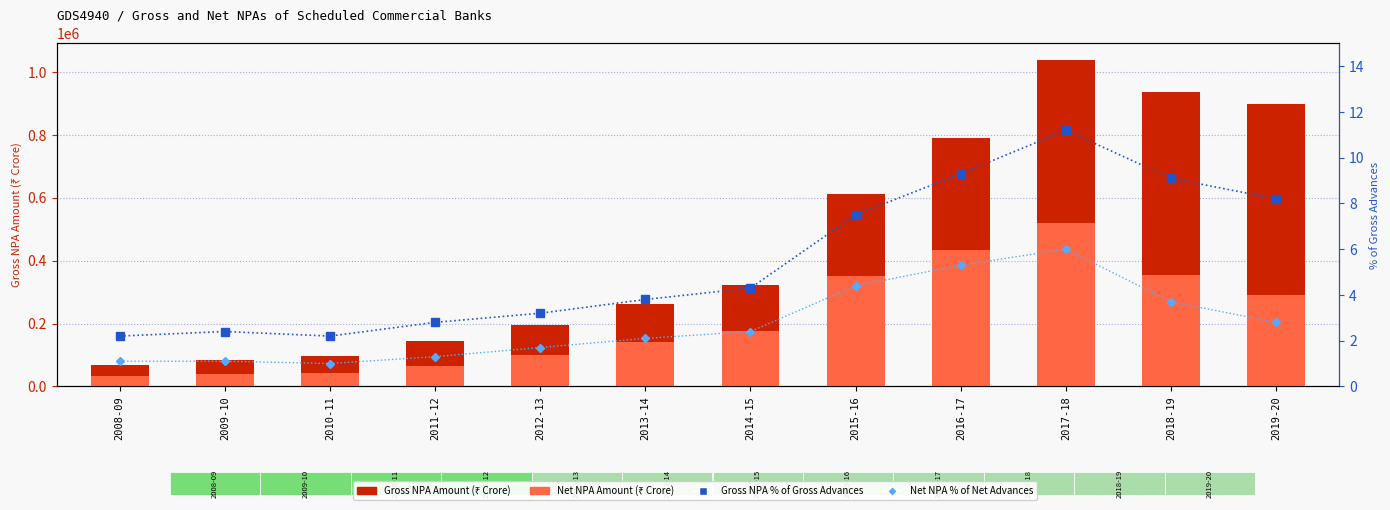

Reading left to right, list all the values displayed in this chart.

Gross NPA Amount (₹ Crore): 68328.0	84698.0	97973.0	142903.0	194053.0	263362.0	323335.0	611947.0	791791.0	1039679.0	936474.0	899803.0
Net NPA Amount (₹ Crore): 31564.0	38723.0	41799.0	65205.0	98693.0	142421.0	175841.0	349814.0	433121.0	520838.0	355068.0	289531.0
Gross NPA % of Gross Advances: 2.2	2.4	2.2	2.8	3.2	3.8	4.3	7.5	9.3	11.2	9.1	8.2
Net NPA % of Net Advances: 1.1	1.1	1.0	1.3	1.7	2.1	2.4	4.4	5.3	6.0	3.7	2.8